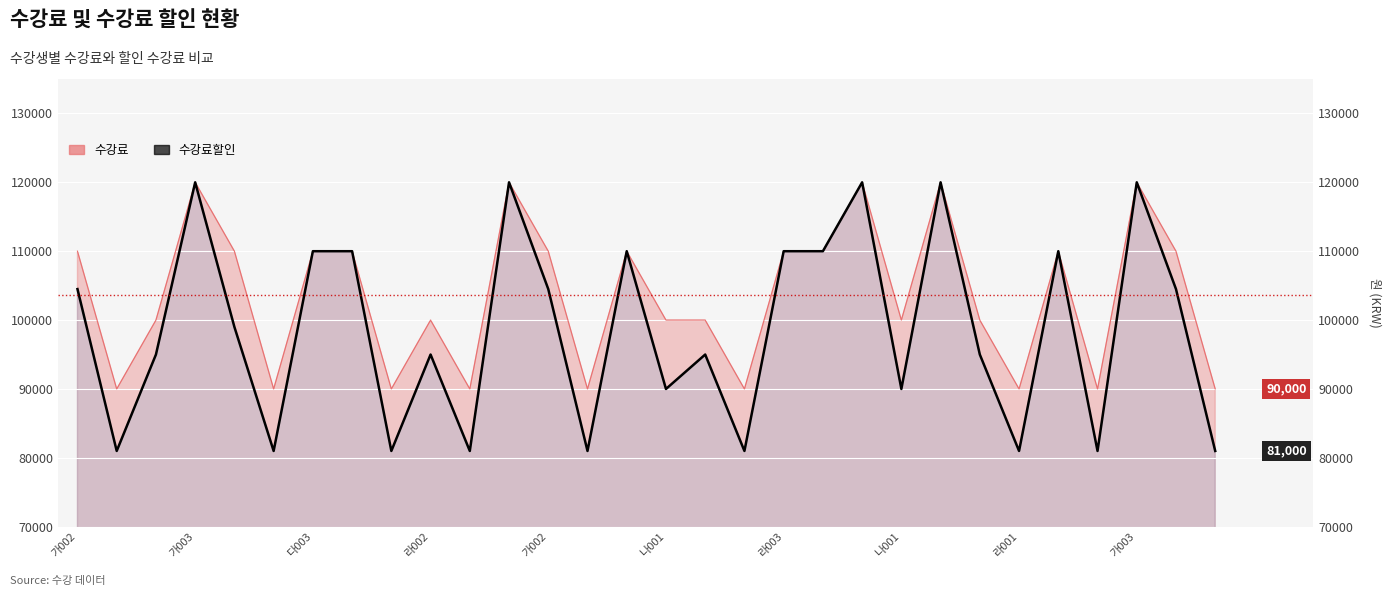

True or false: 수강료할인 has a value of 95000 at 라002.

True